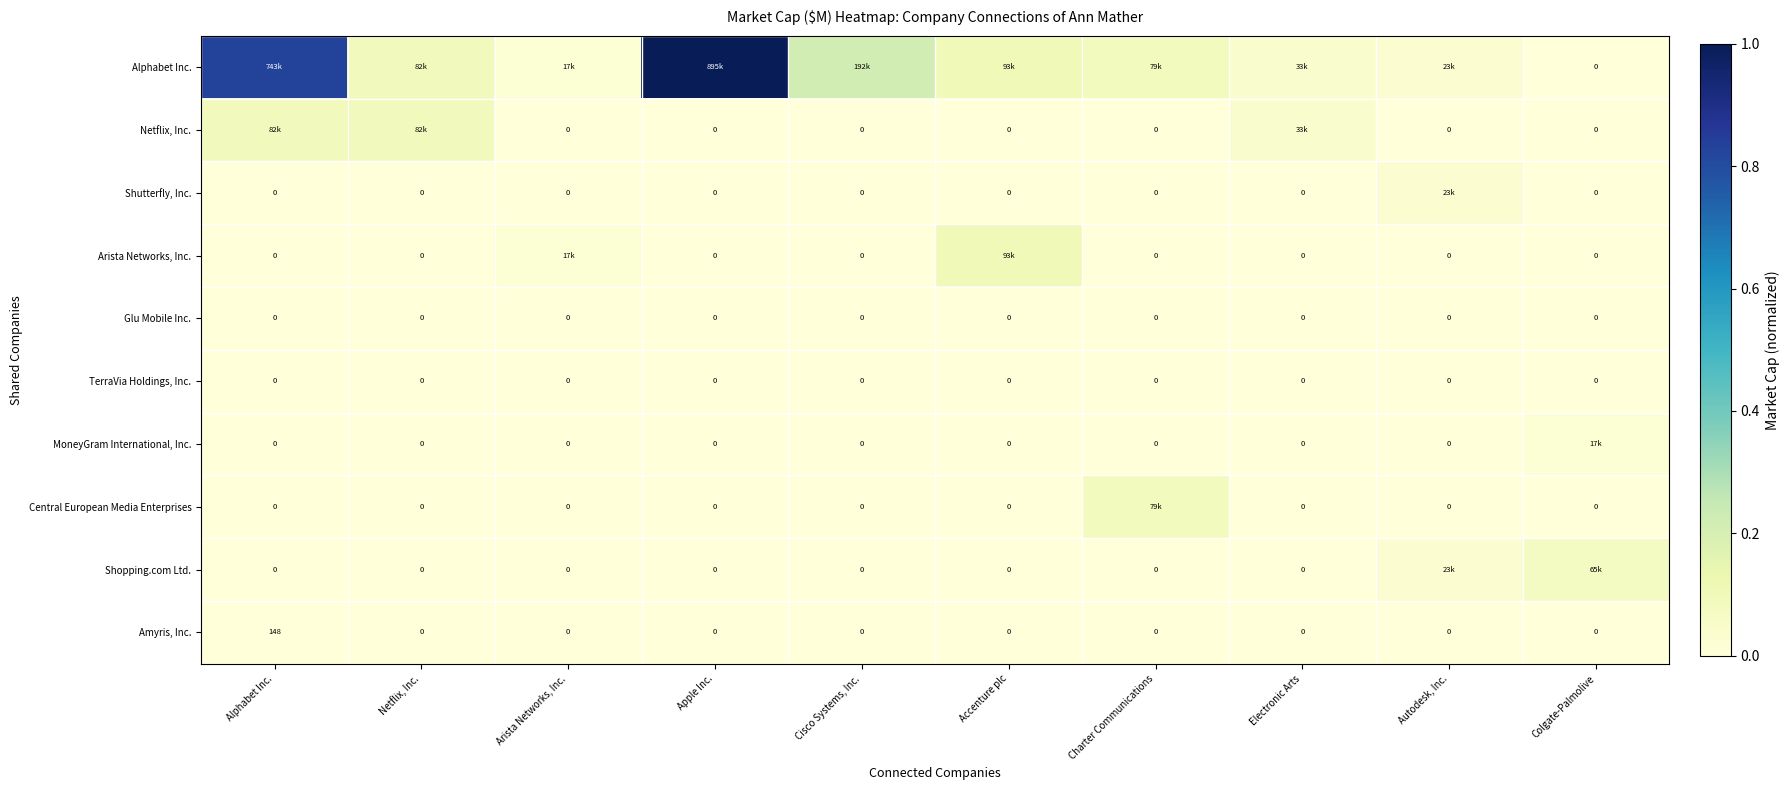

At which label does Arista Networks, Inc. reach its minimum?

Alphabet Inc.